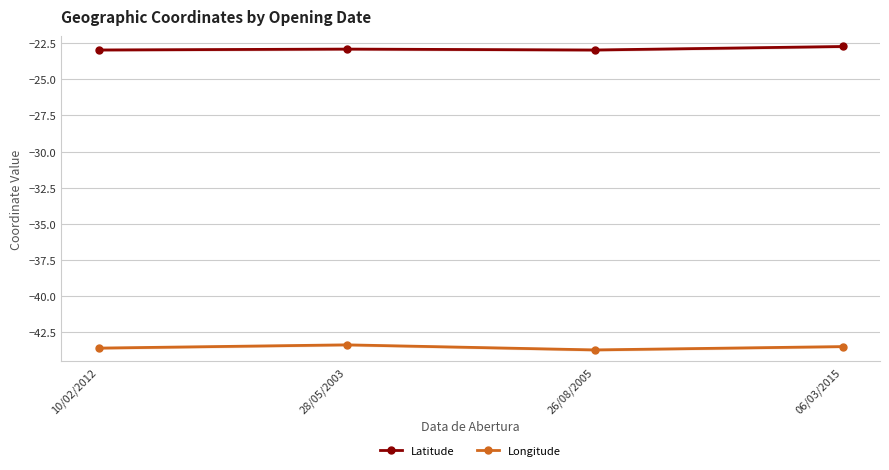

True or false: Latitude and Longitude cross at least once.

False